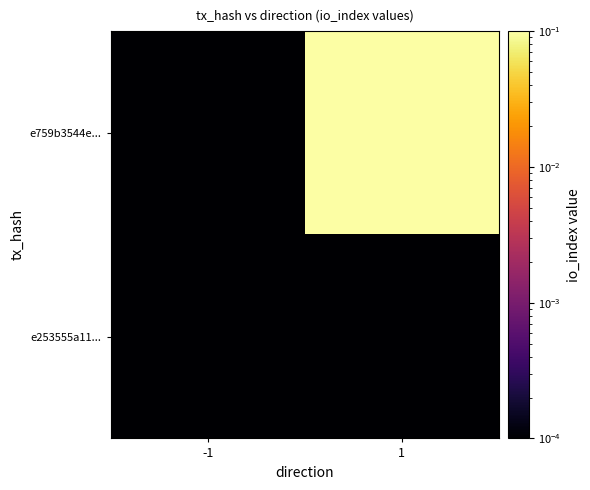

At -1, list the series in order from largest to smallest.

e253555a11..., e759b3544e...